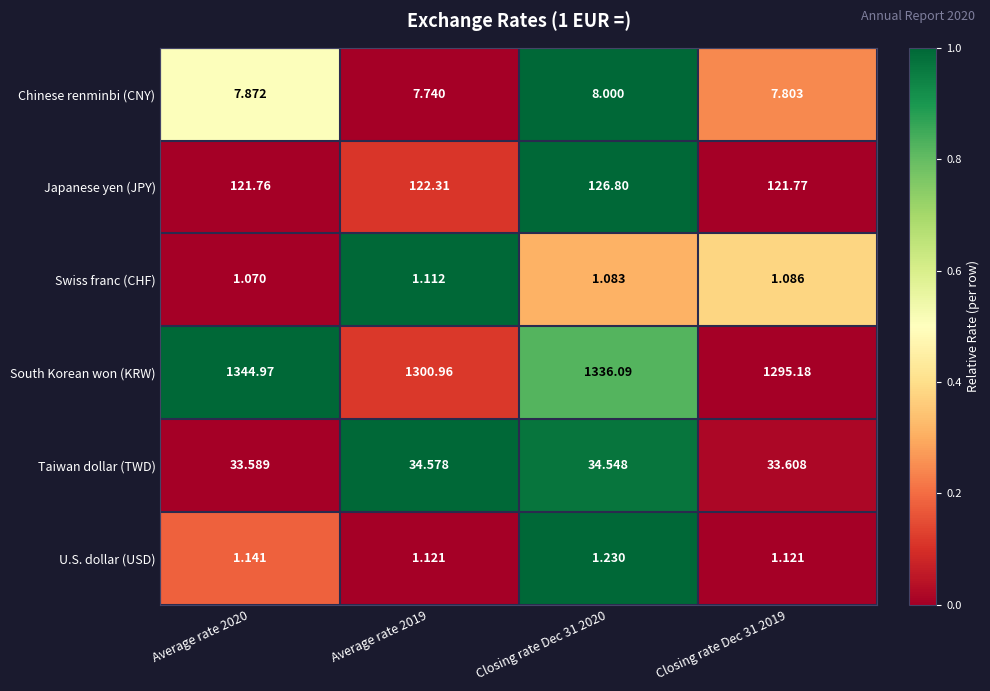

Is the value of Japanese yen (JPY) at Average rate 2019 greater than the value of Taiwan dollar (TWD) at Closing rate Dec 31 2020?

Yes